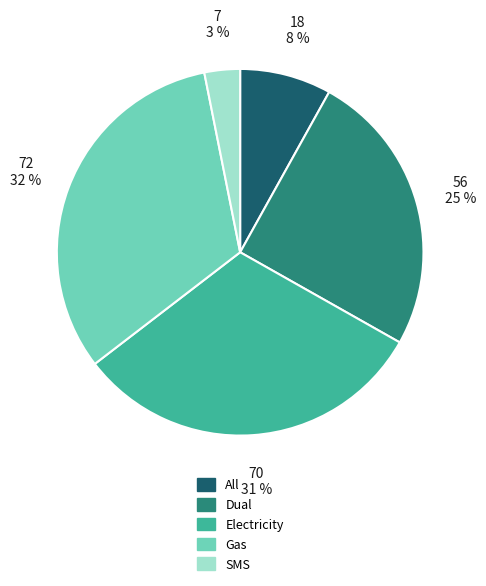

What is the ratio of the value at SMS to the value at All?

0.4